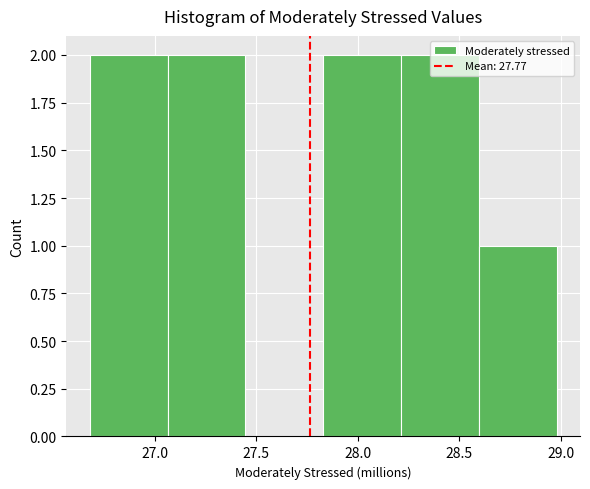

What is the height of the bar covering 26.70 to 27.05 on the x-axis? Neither the bar edges nor the heights are printed on the chart, so give them approximately, as read against the axes.

2